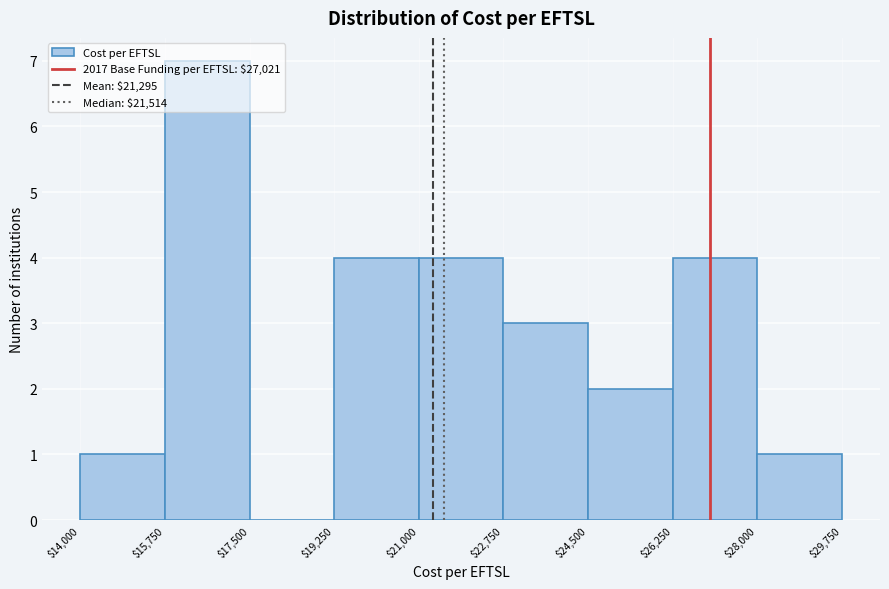

What is the height of the bar covering $26,250 to $28,000 on the x-axis? The values are not printed on the chart, so give them approximately, as read against the axis.

4